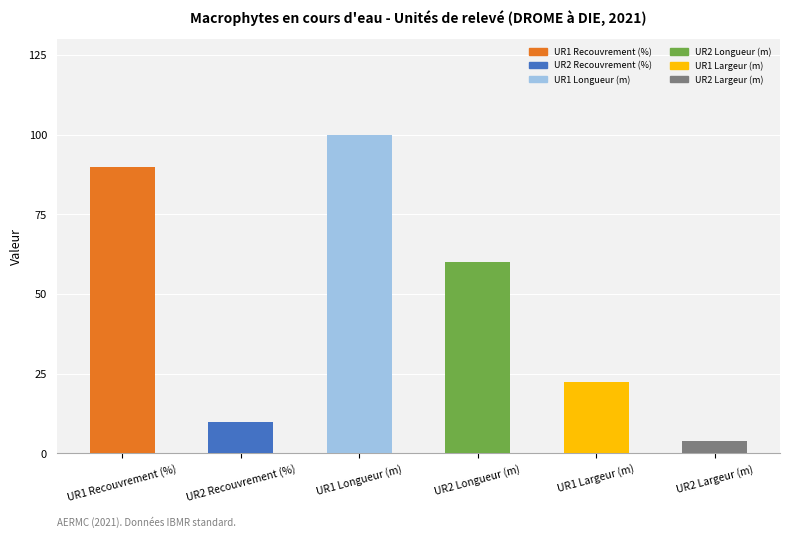

What is the value of the 1st bar from the left?

90.0